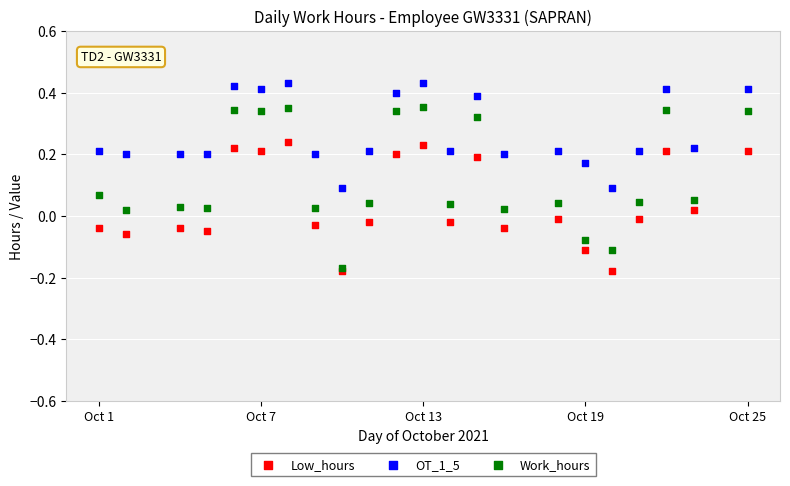

What are all the series names shown in the legend?

Low_hours, OT_1_5, Work_hours